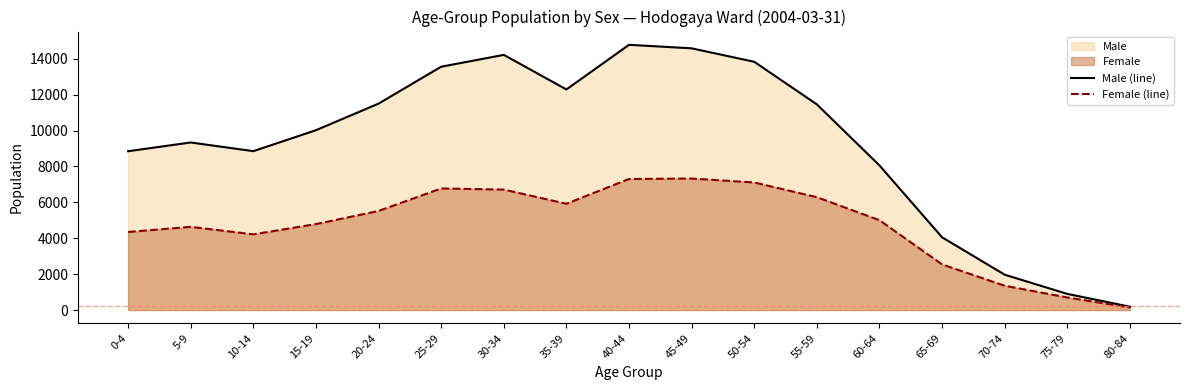

True or false: Male (line) and Female (line) intersect in this chart.

False